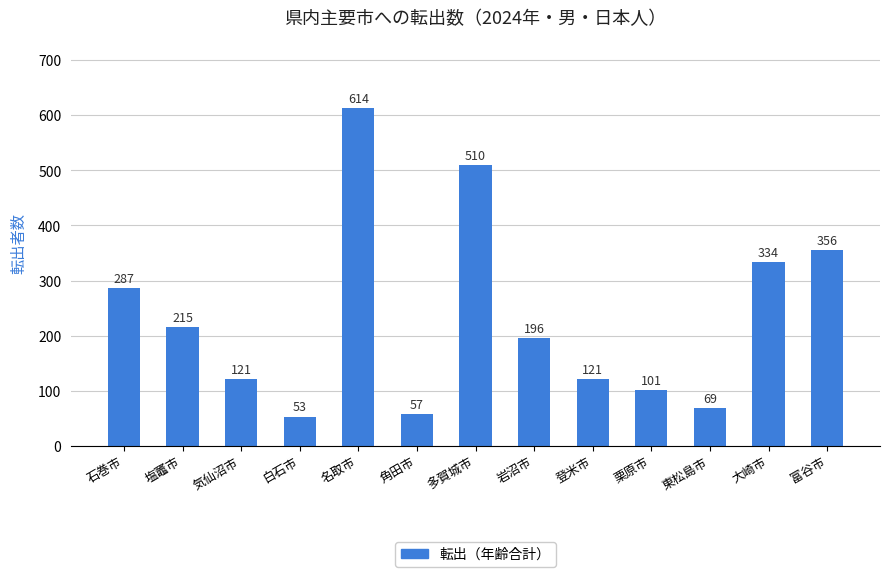

What is the sum of the values at 富谷市 and 気仙沼市?

477